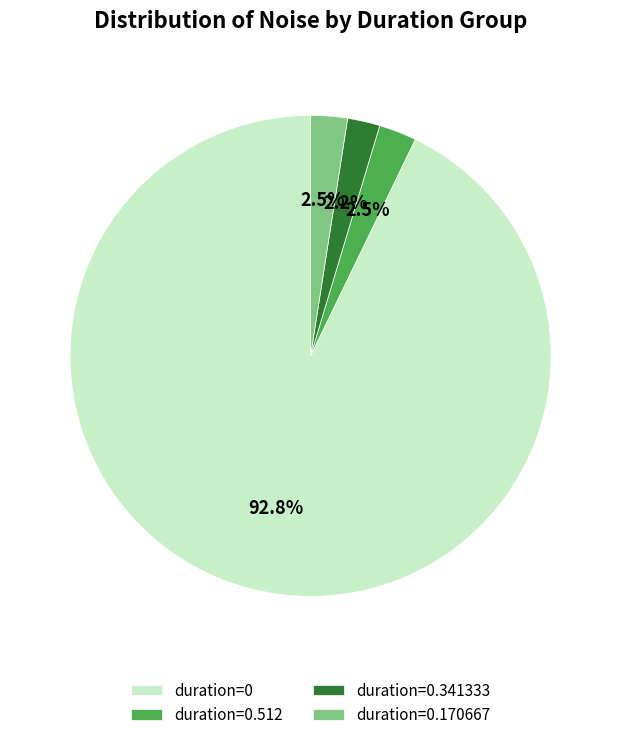

Is the sum of duration=0.170667 and duration=0.512 greater than half?

No